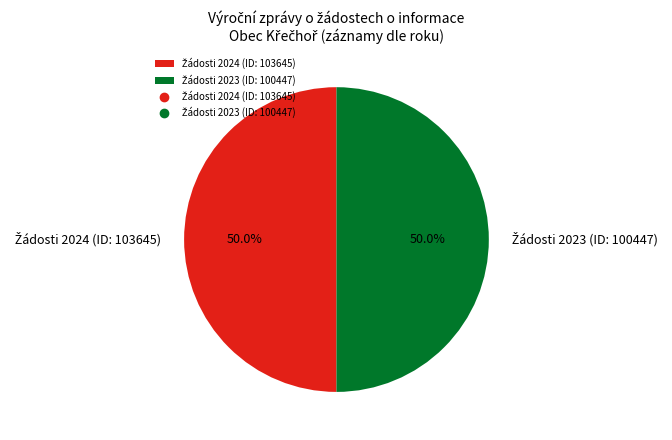

How many segments does this pie chart have?

2